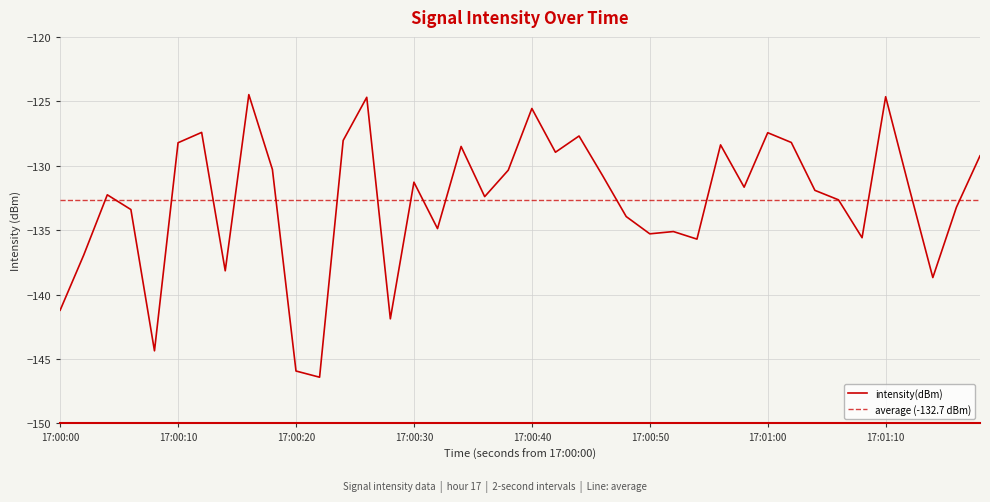

What is the highest value of the intensity(dBm) series?

-124.5